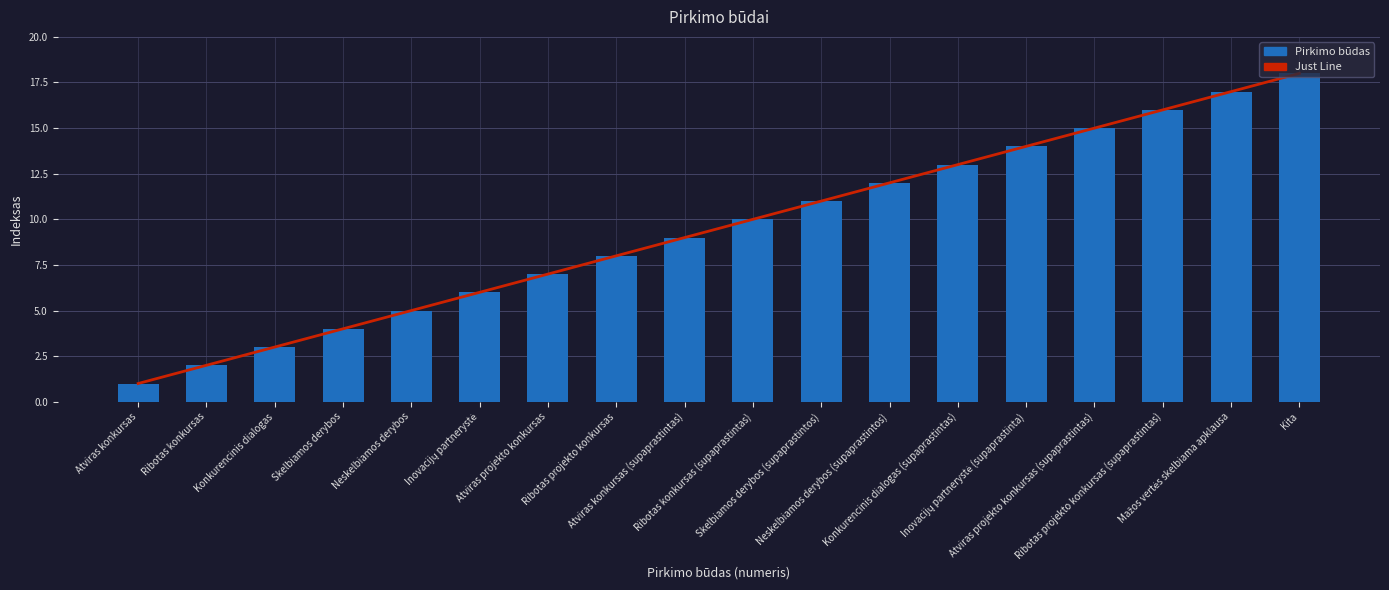

Between Neskelbiamos derybos and Ribotas projekto konkursas (supaprastintas), which series saw the biggest shift?

Just Line